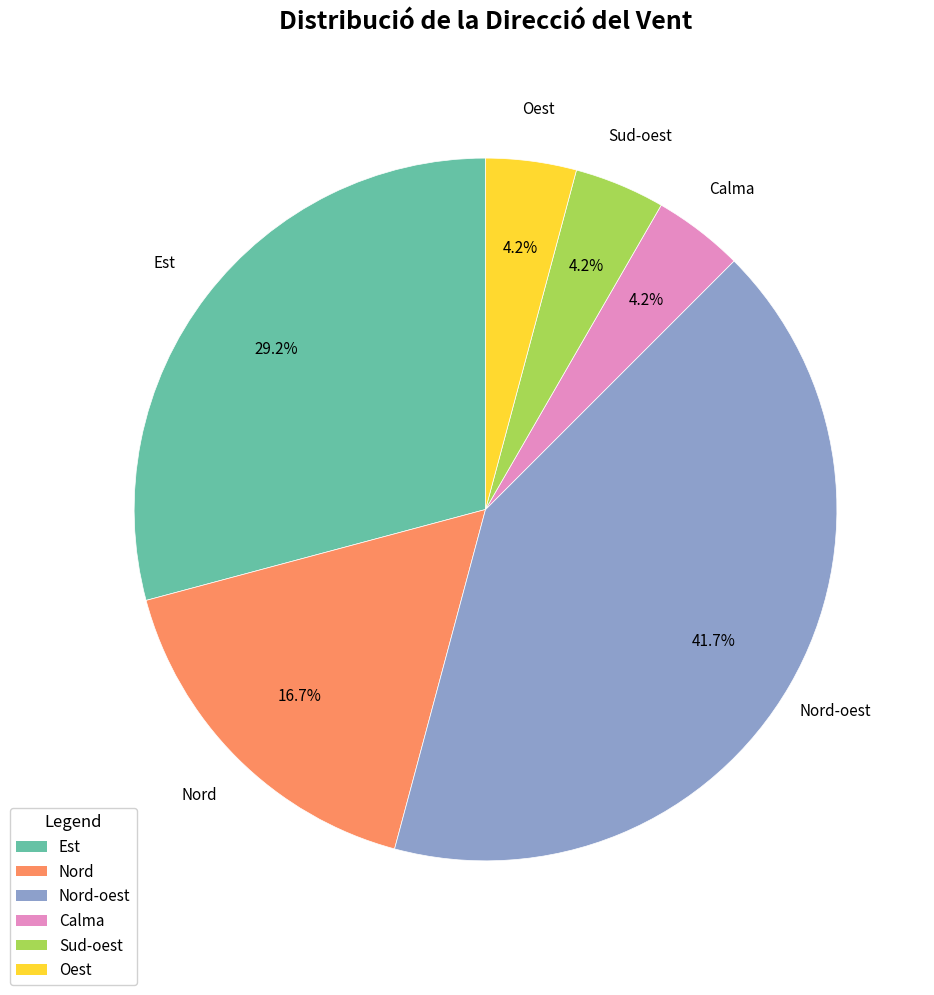

Is there a majority slice in this chart?

No